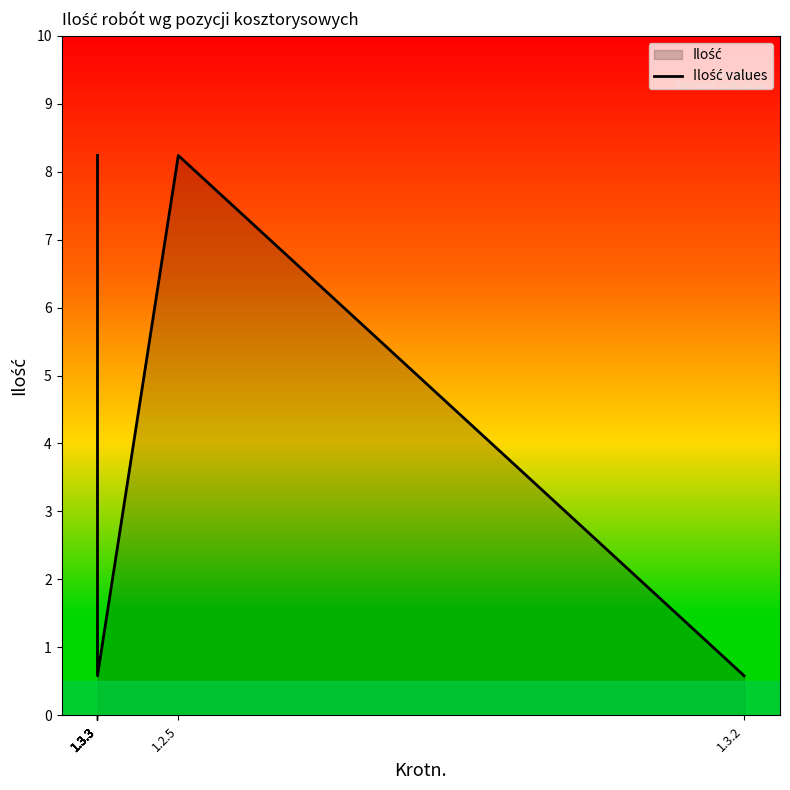

True or false: there are more than 2 points higher than both neighbors.

False